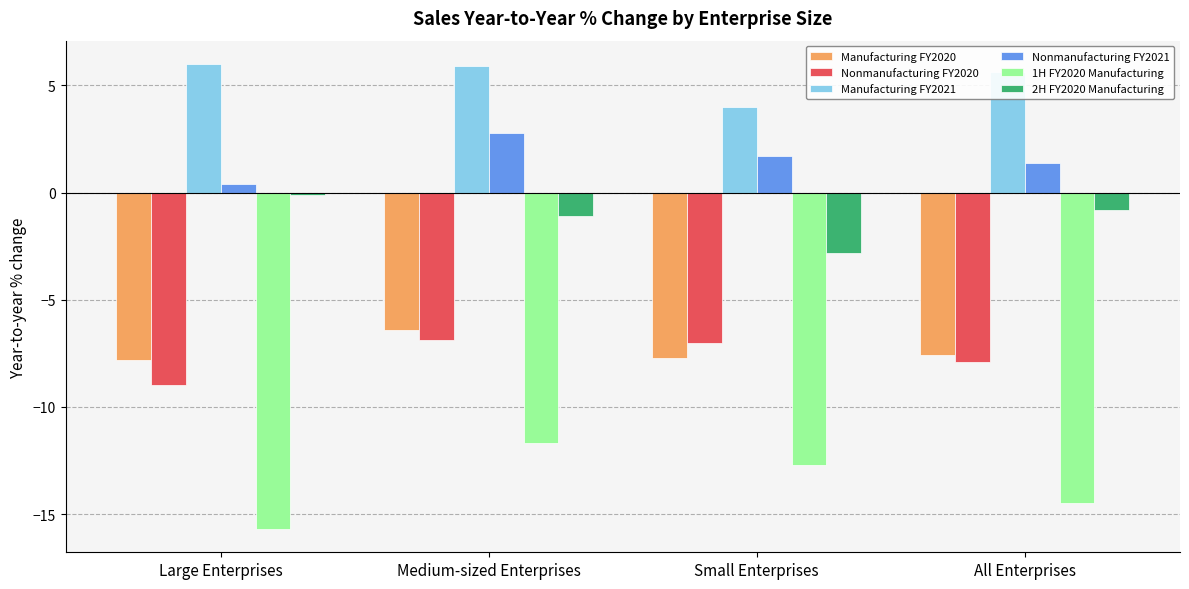

What is the difference between the second highest and second lowest values in the Nonmanufacturing FY2021 series?

0.3